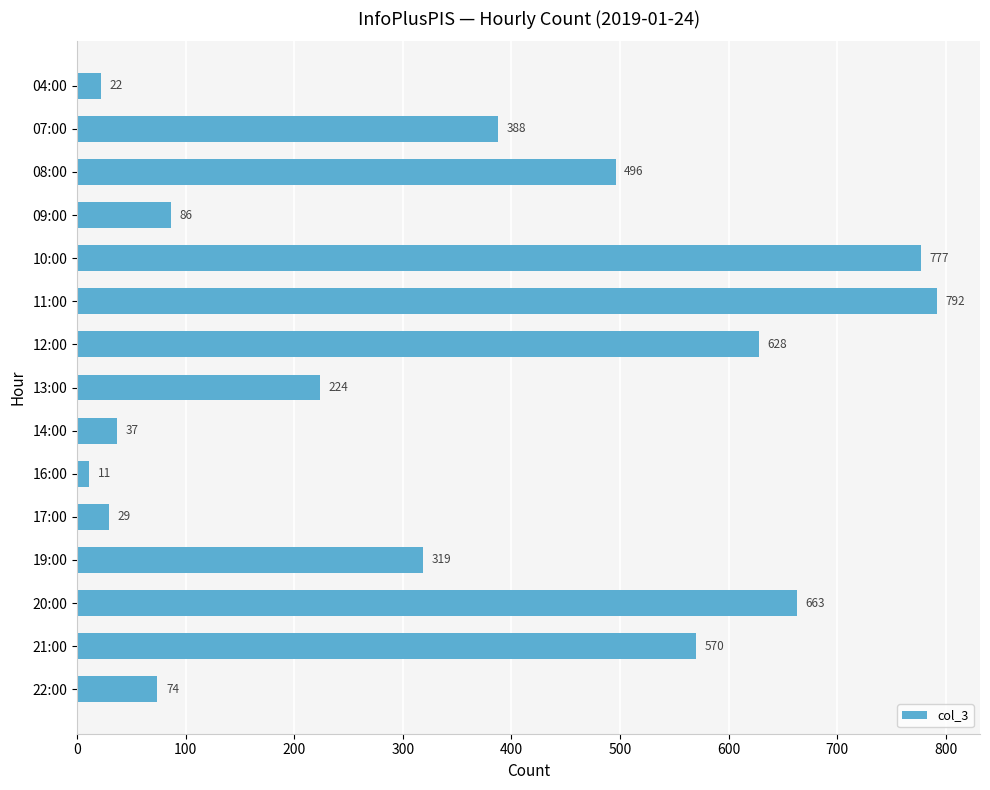

Where is the data nearest to the value 401?

07:00